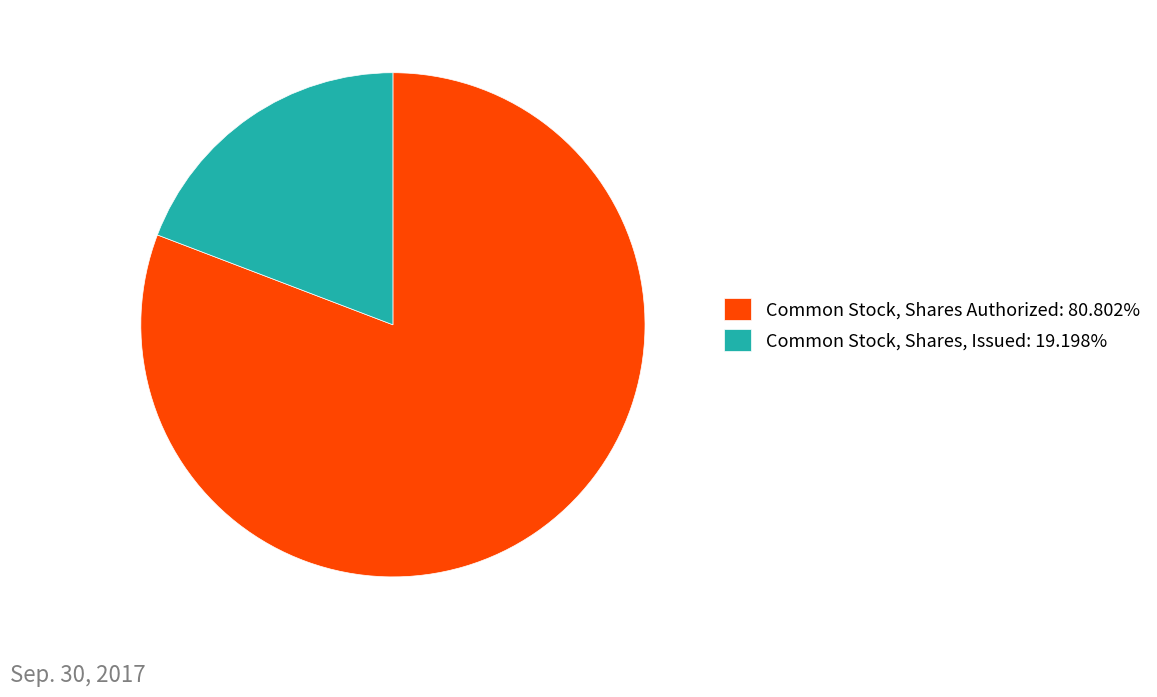

Is there a majority slice in this chart?

Yes